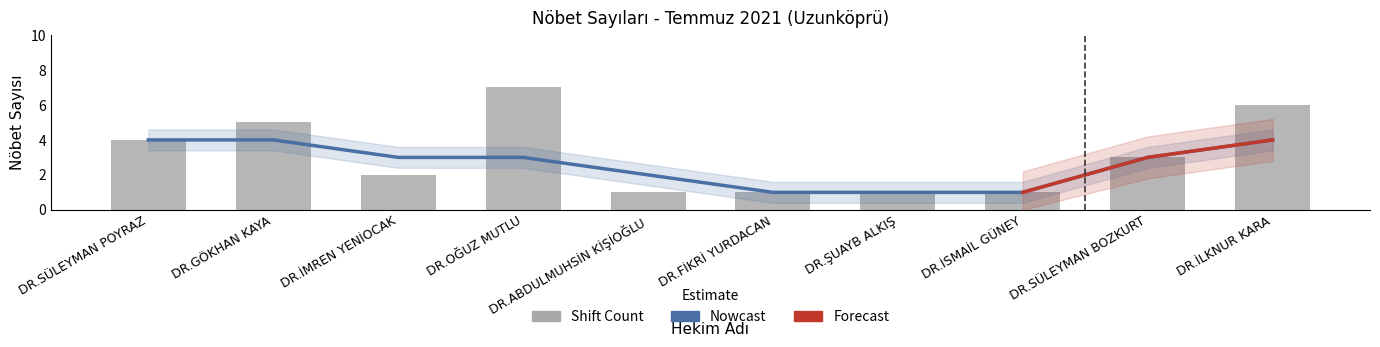

At which category does the chart reach its peak across all series?

DR.OĞUZ MUTLU